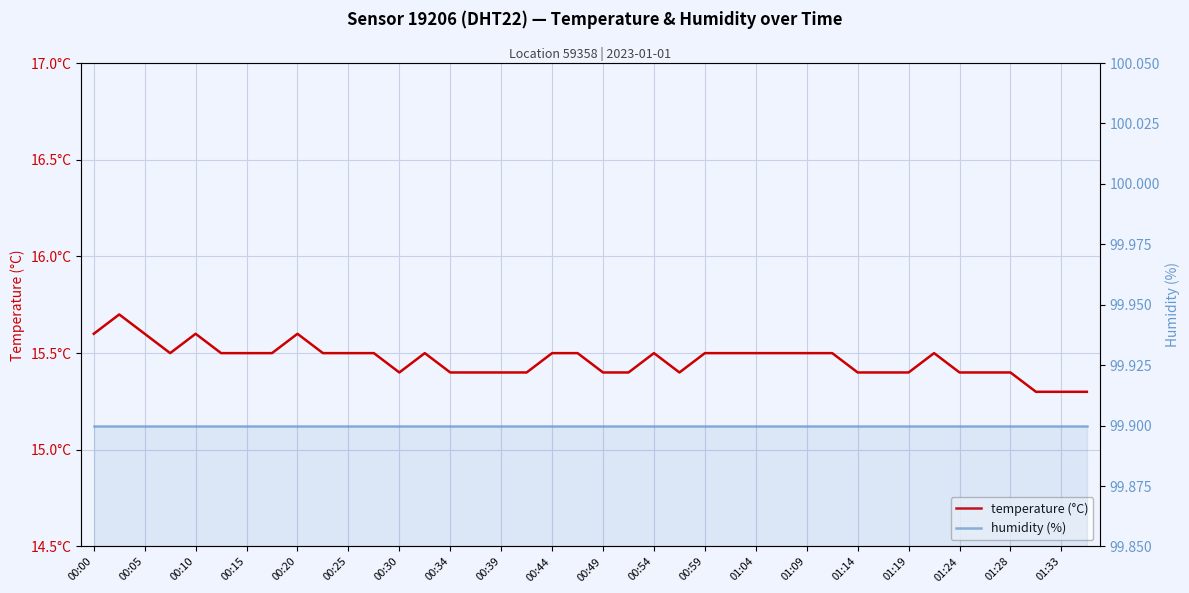

Which series changed the most between 00:39 and 29?

temperature (°C)